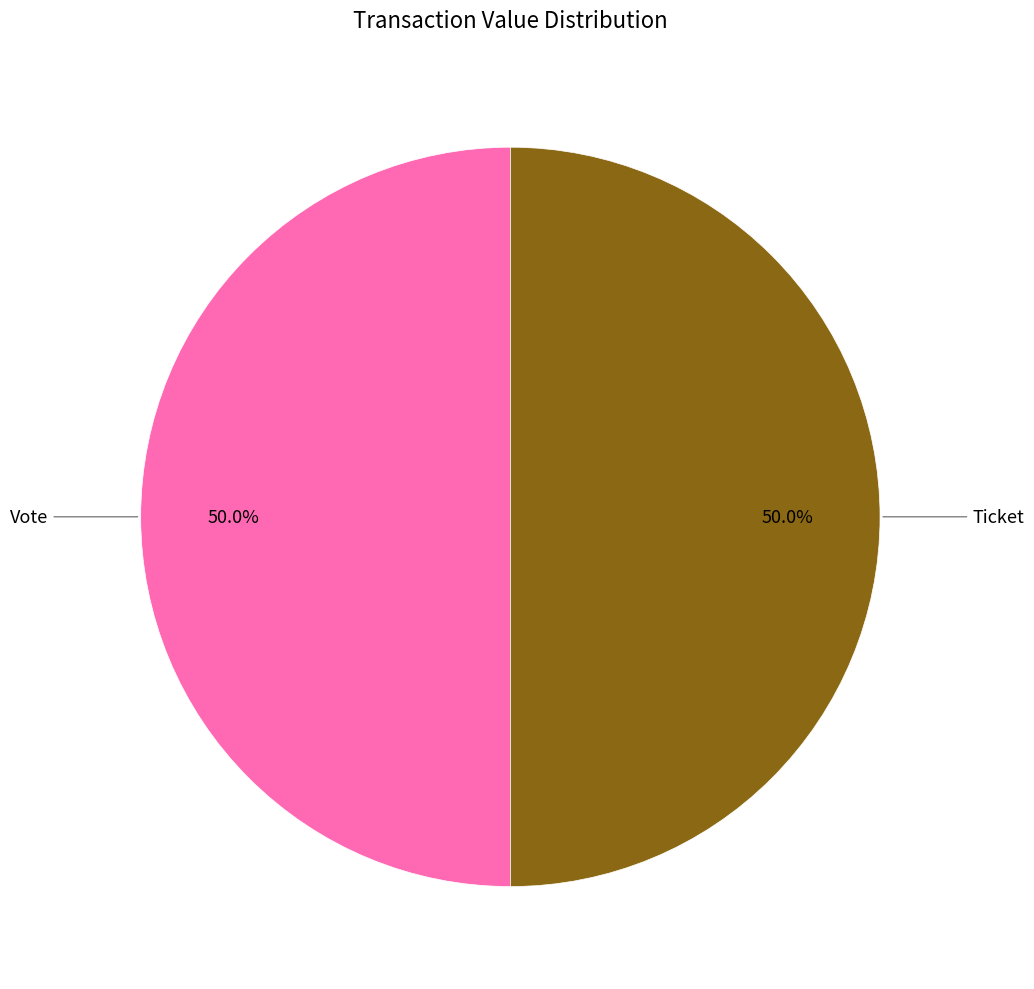

Rank the categories by value from highest to lowest.

Vote (io_index=1), Ticket (io_index=0)